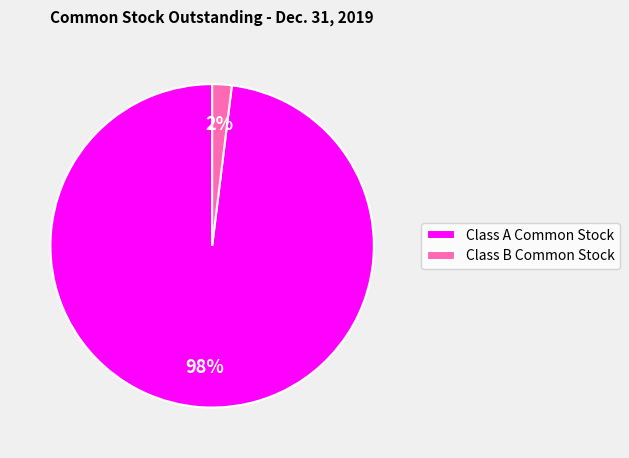

To the nearest percent, what is the difference between the largest and smallest slice percentages?

96%